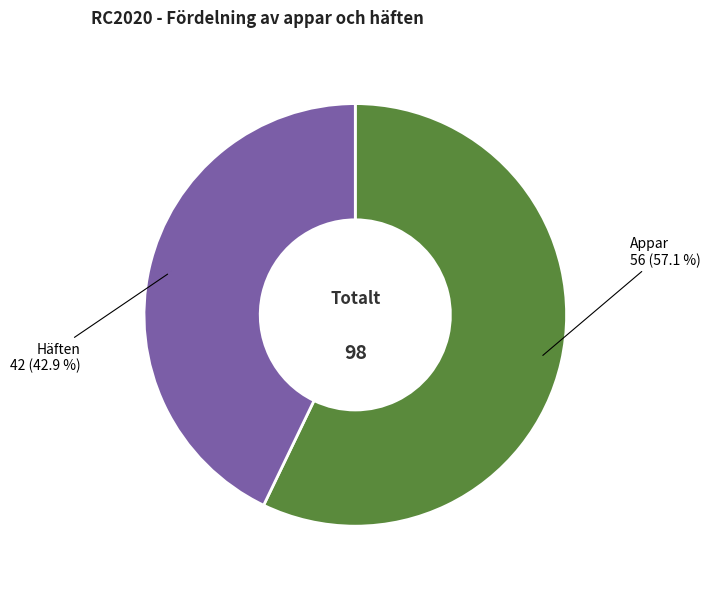

What is the total percentage of Appar and Häften?

100.0%